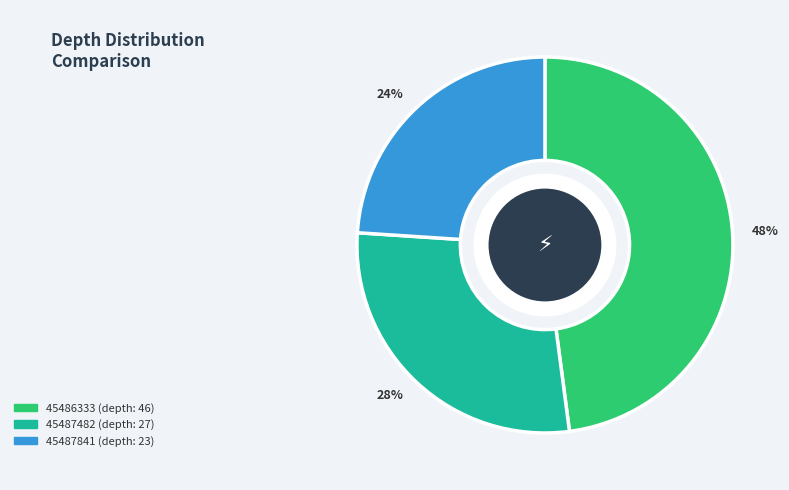

What is the largest slice in the pie chart?

45486333